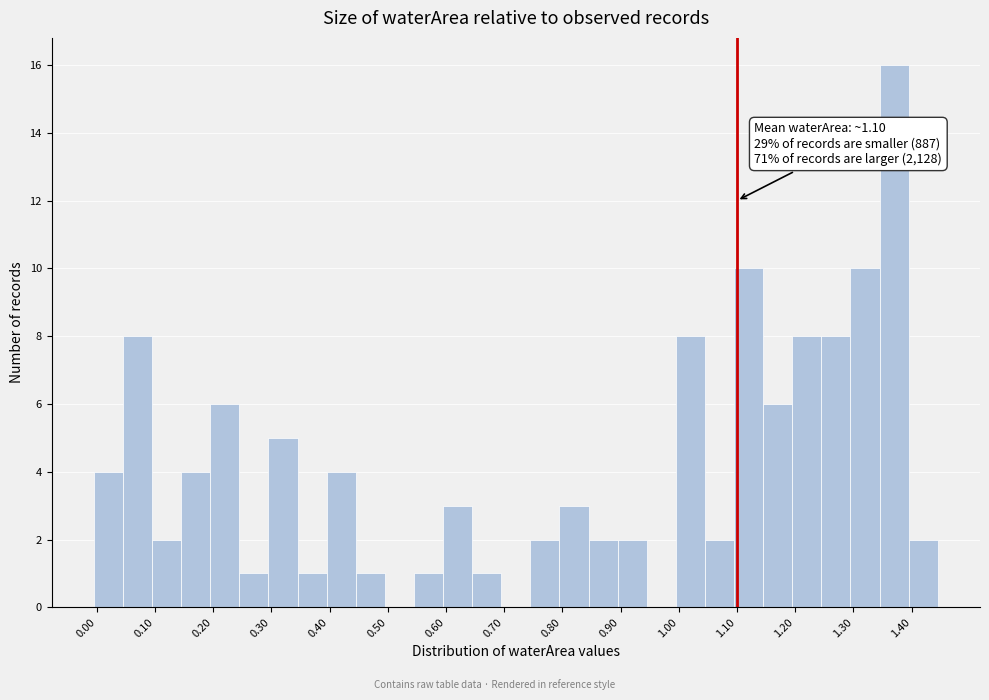

Which range on the x-axis has the tallest bar?

1.345 to 1.395